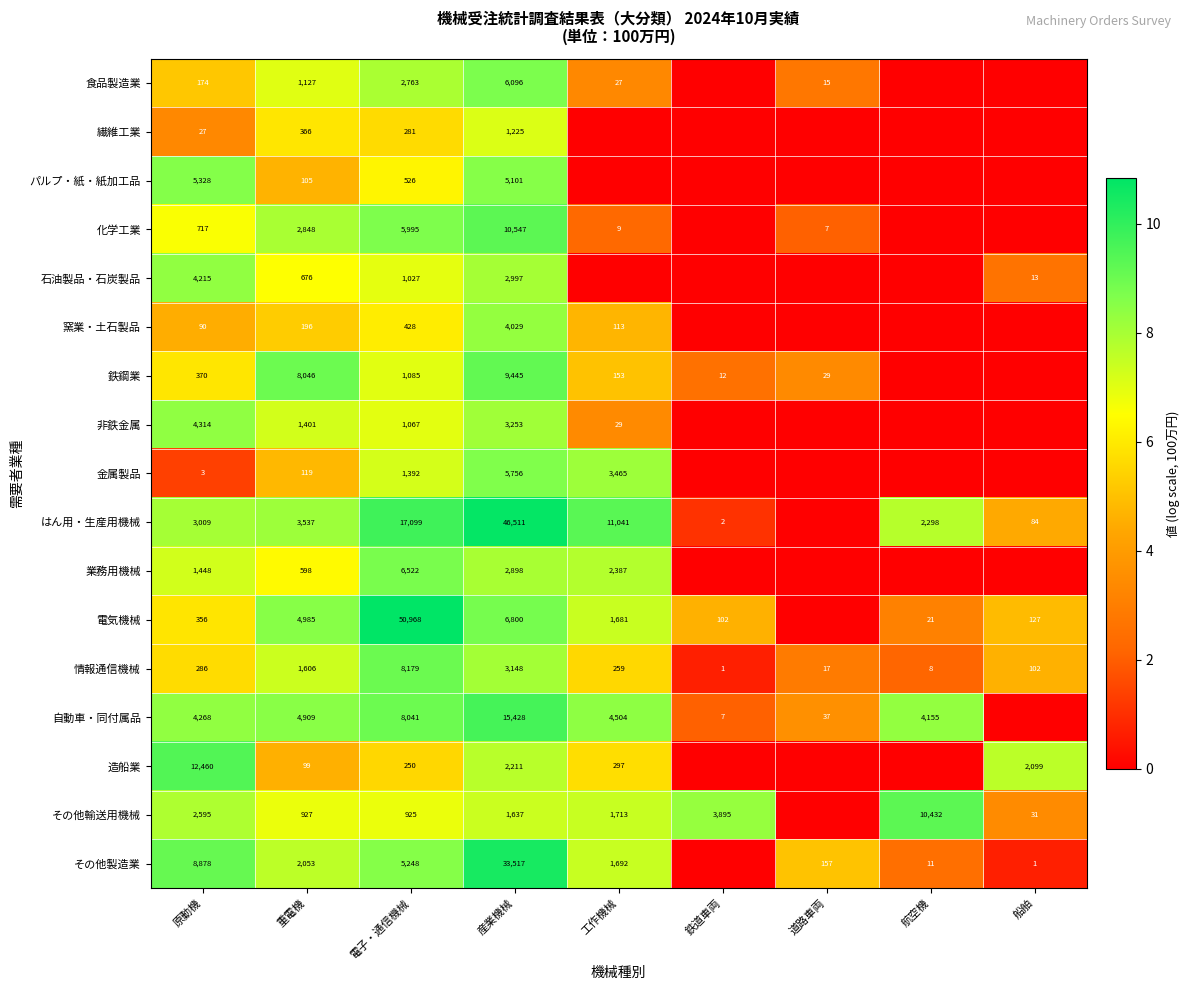

What is the sum of the 非鉄金属 values at 電子・通信機械 and 産業機械?

4320